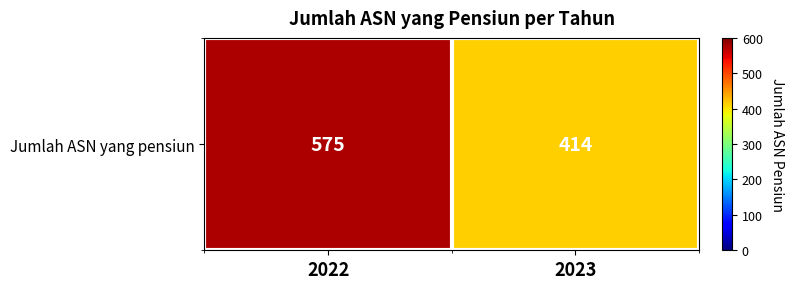

What is the average value?

494